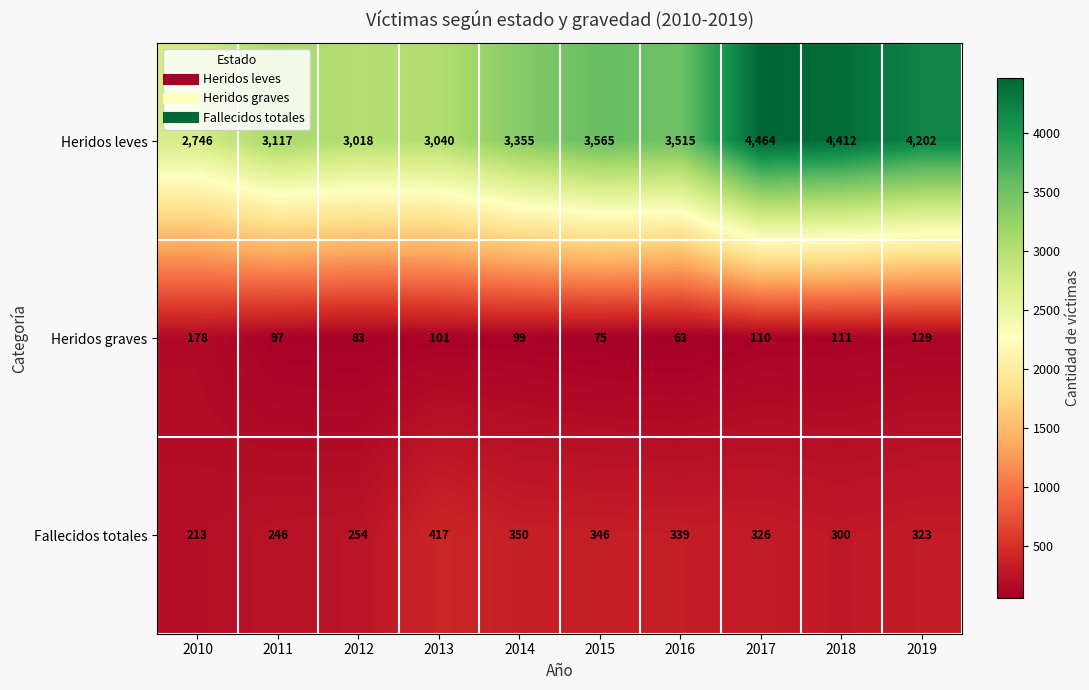

What is the difference between the maximum and minimum values in the Heridos leves series?

1718